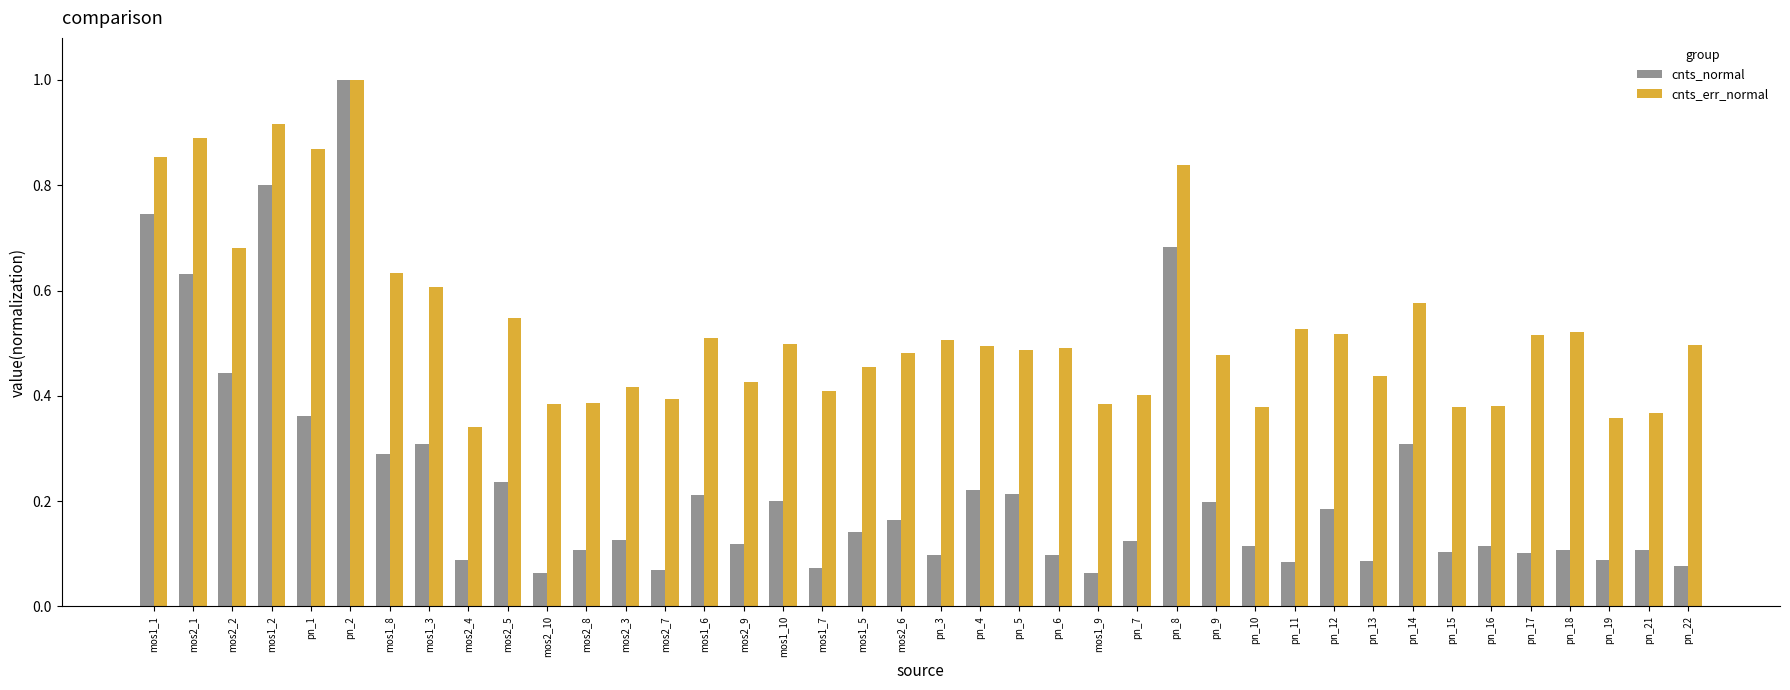

What is the label of the 26th bar from the left?

pn_7